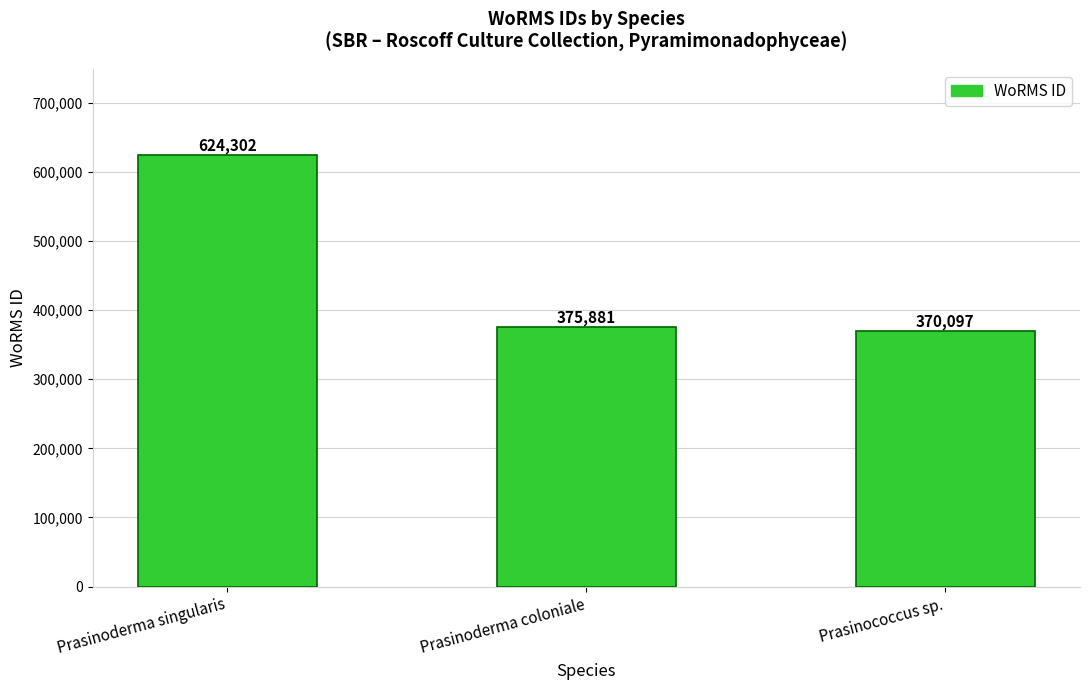

At which label does the data first exceed 375881?

Prasinoderma singularis